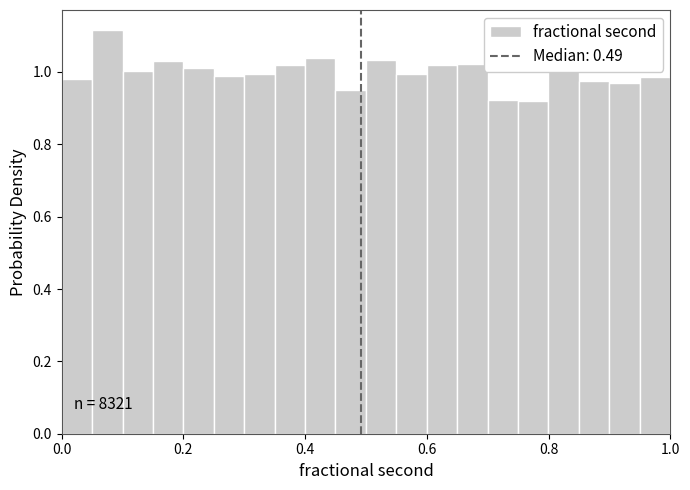

Read against the x-axis, roughly where is the centre of the tallest bar?

0.08